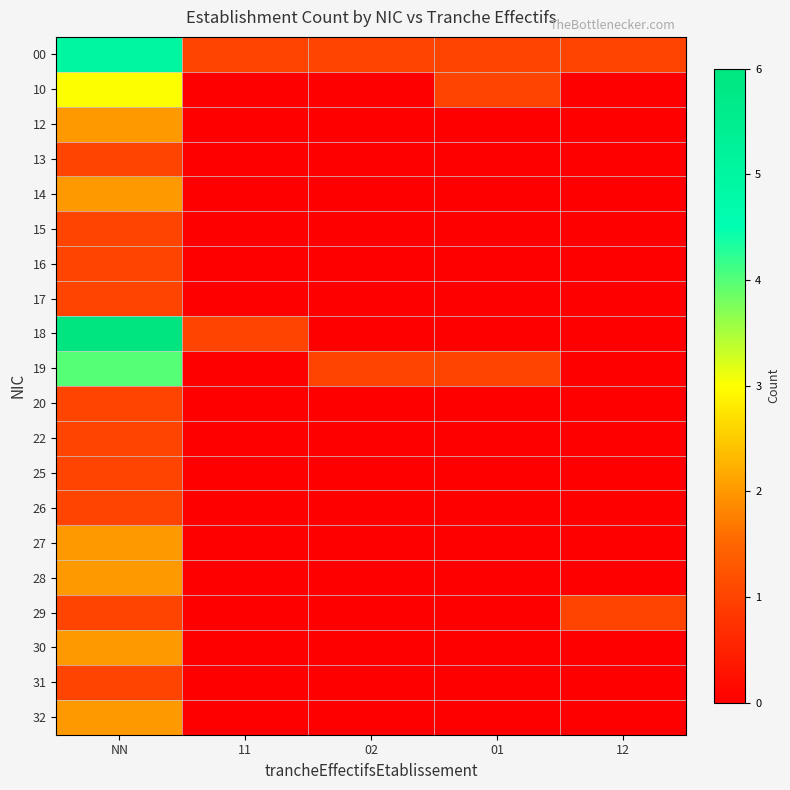

Rank the series at 01 from highest to lowest value.

00, 10, 19, 12, 13, 14, 15, 16, 17, 18, 20, 22, 25, 26, 27, 28, 29, 30, 31, 32